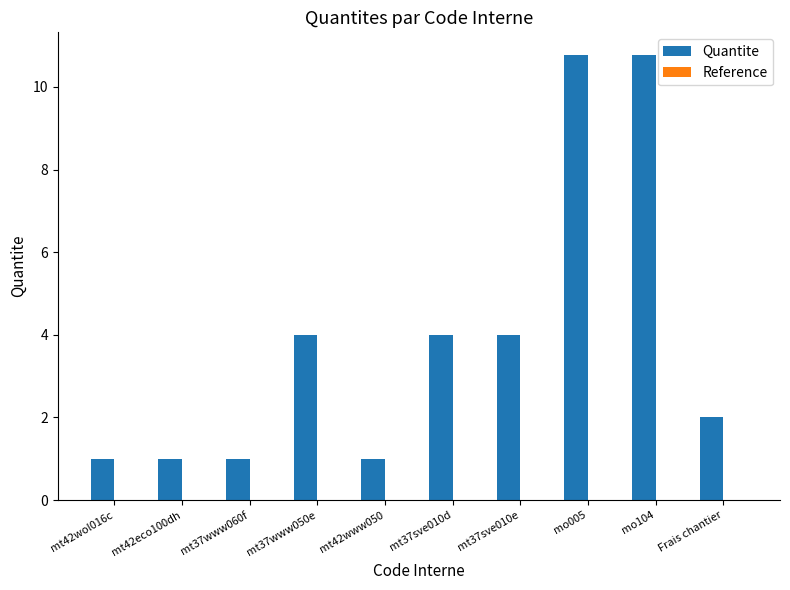

What is the change in value from mt42www050 to mt37sve010d?

+3.0